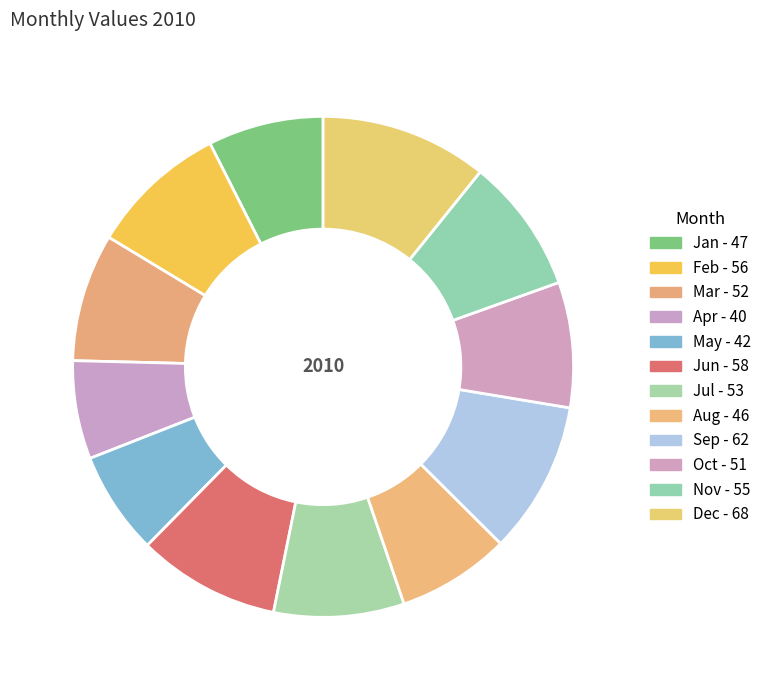

Which slice is the largest?

Dec